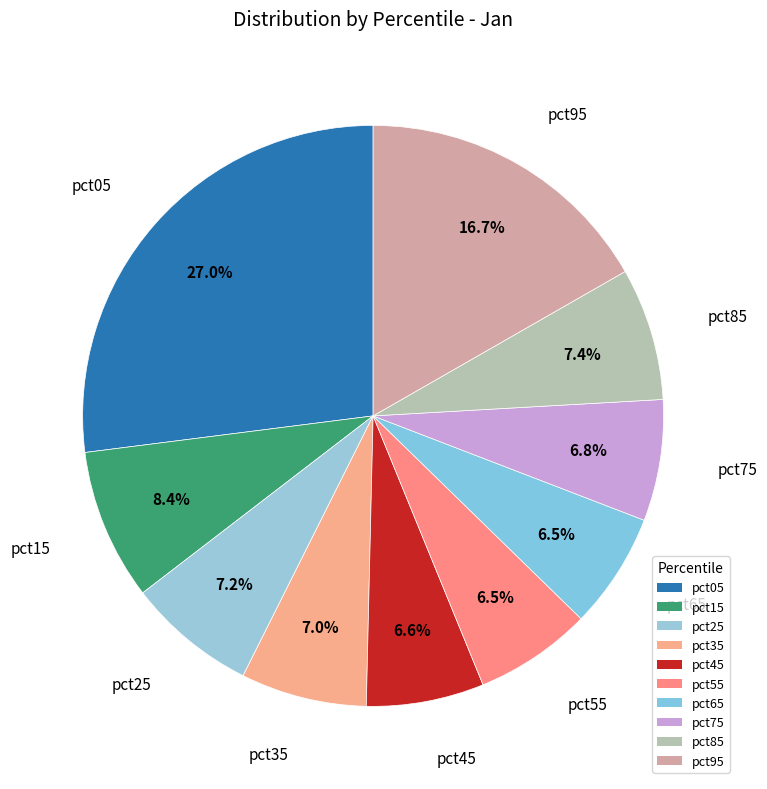

True or false: pct85 accounts for 14% of the total.

False